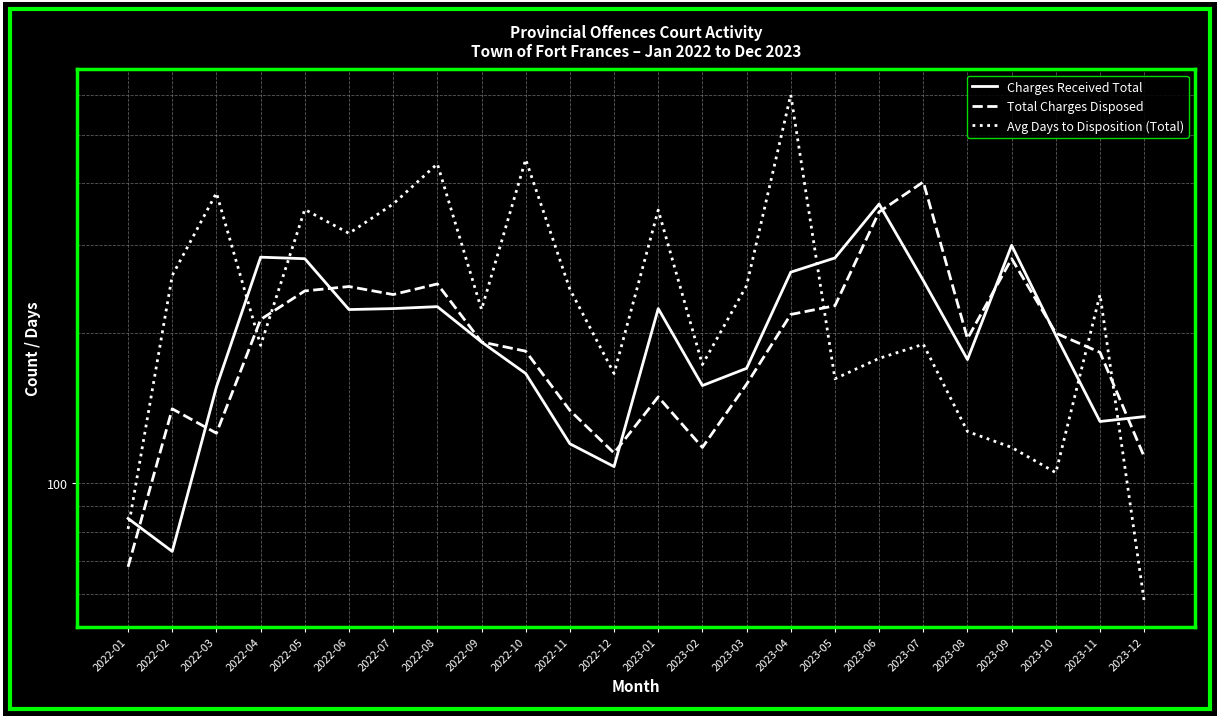

Where is the first local minimum for Avg Days to Disposition (Total)?

2022-04